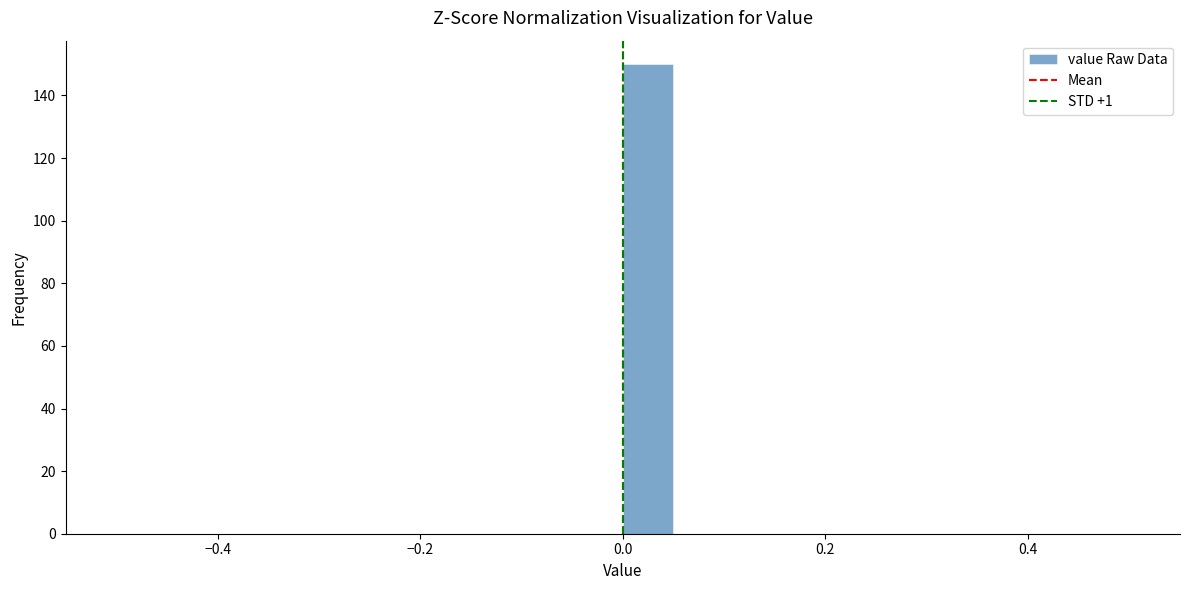

Read against the x-axis, roughly where is the centre of the tallest bar?

0.02